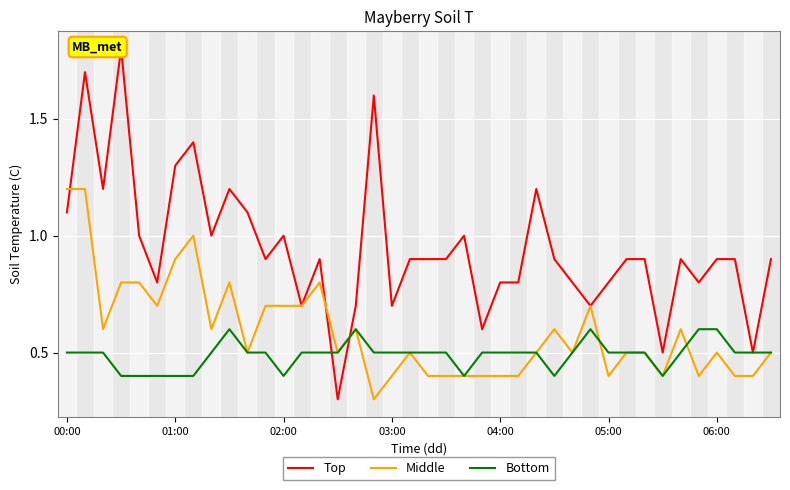

Is it true that Top equals 0.2 at 19?

False